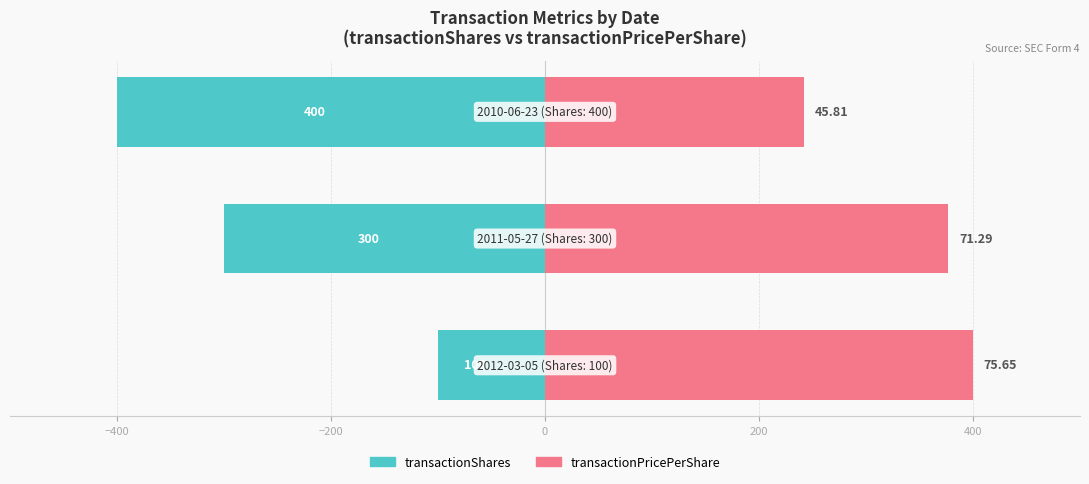

What is the minimum value shown in the chart?

-400.0